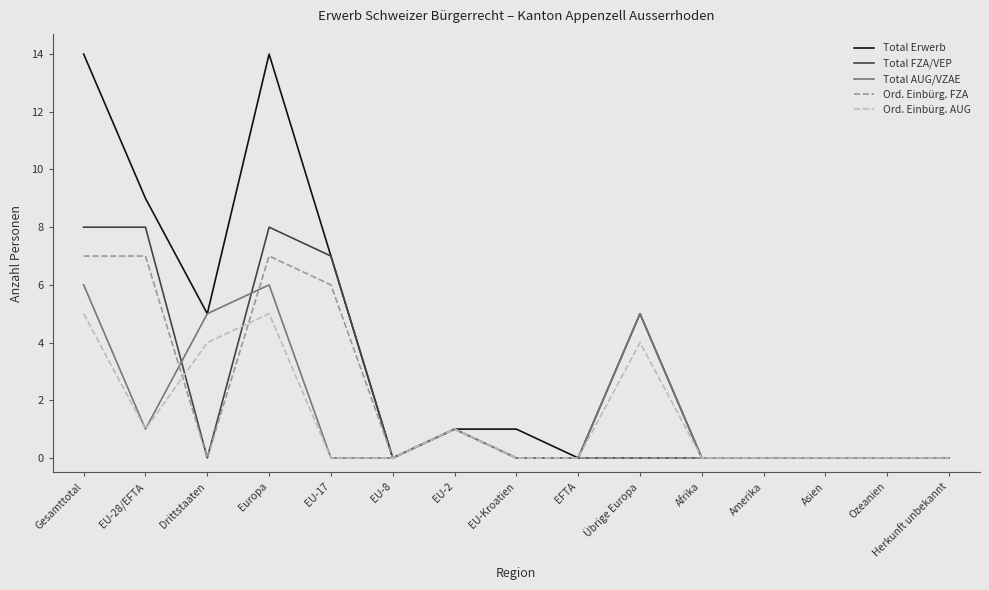

At Europa, list the series in order from smallest to largest.

Ord. Einbürg. AUG, Total AUG/VZAE, Ord. Einbürg. FZA, Total FZA/VEP, Total Erwerb